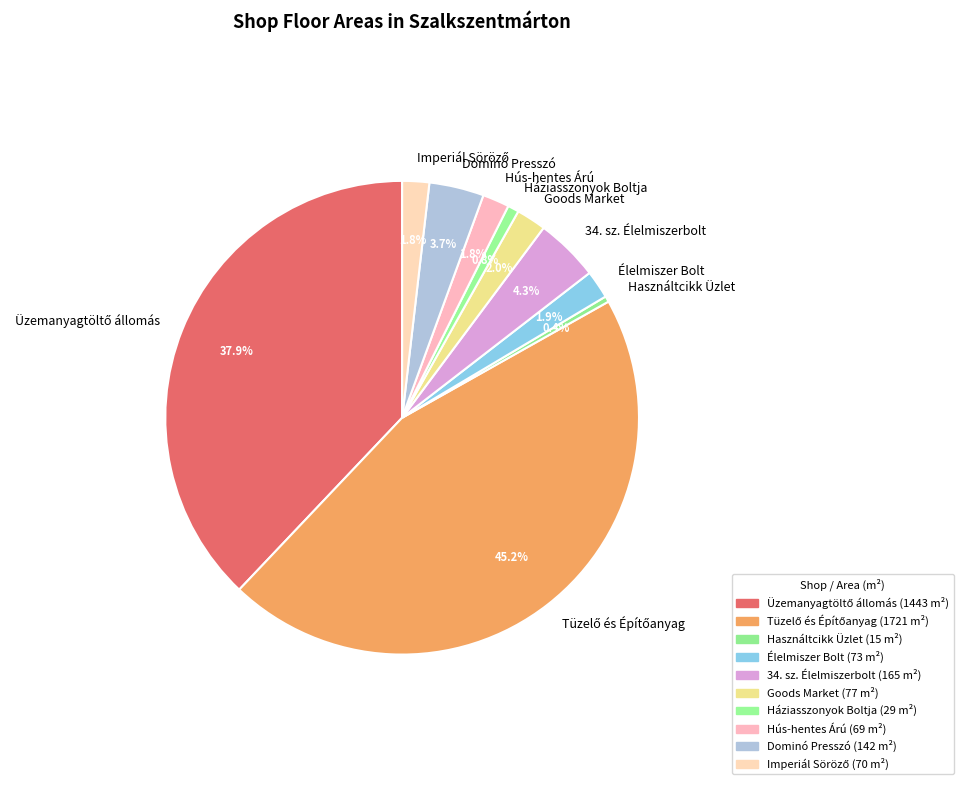

Is there any slice that represents more than half of the pie?

No